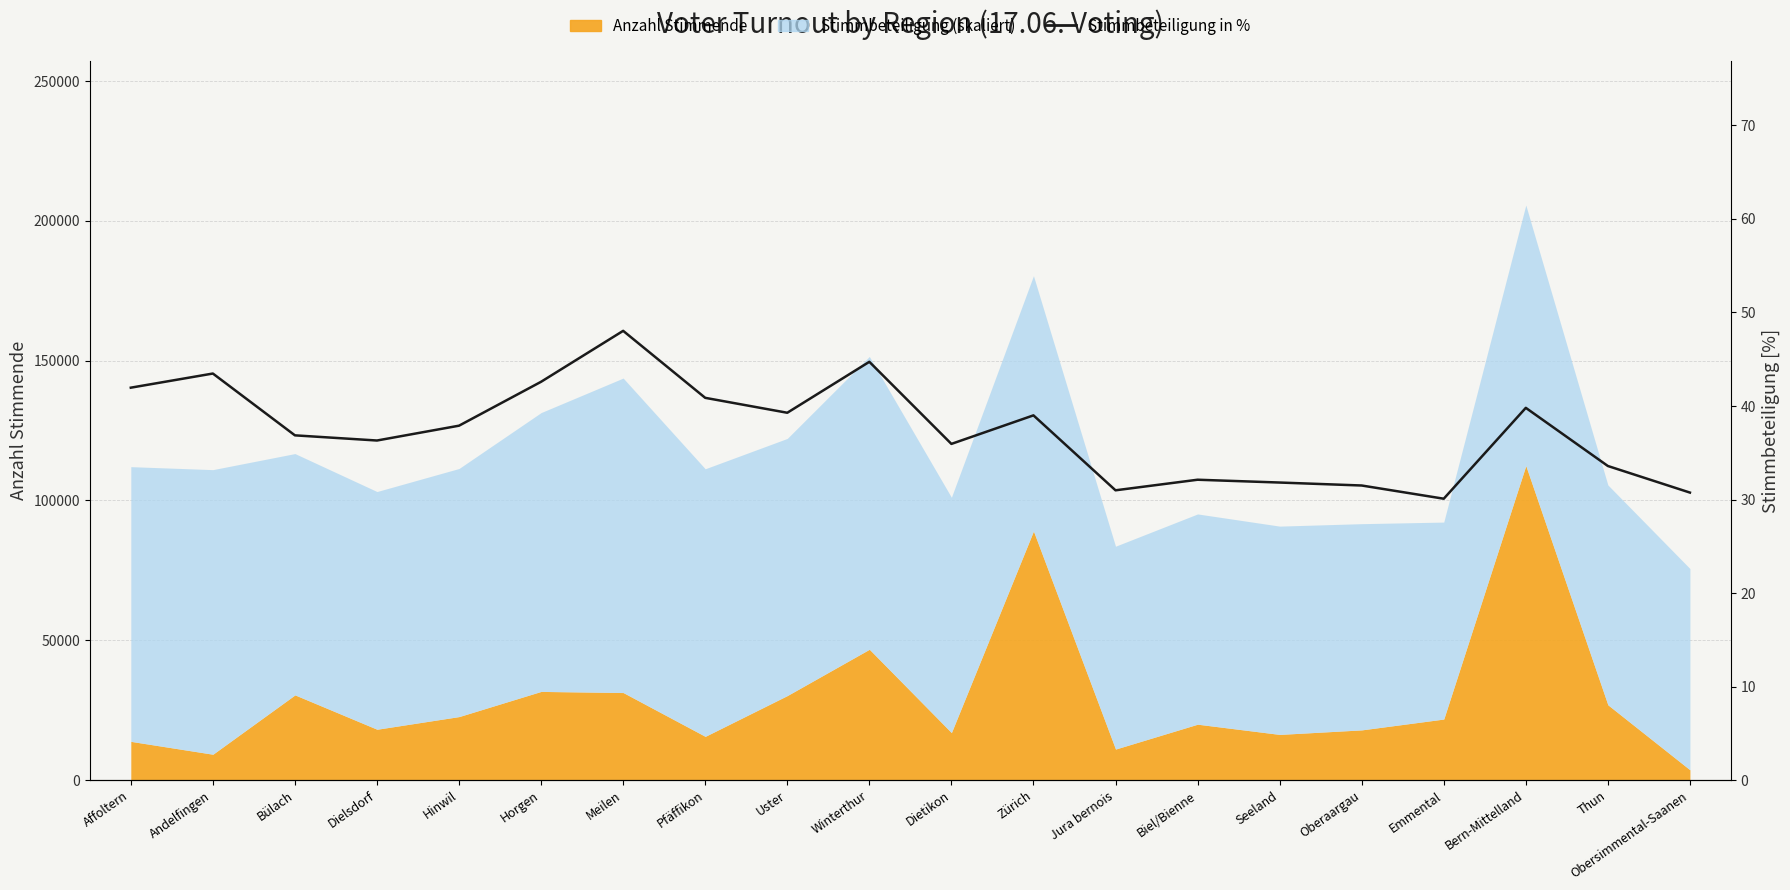

Reading left to right, extract all data points from this chart.

Affoltern=42.0	Andelfingen=43.5	Bülach=36.9	Dielsdorf=36.3	Hinwil=37.9	Horgen=42.6	Meilen=48.0	Pfäffikon=40.9	Uster=39.3	Winterthur=44.7	Dietikon=35.9	Zürich=39.0	Jura bernois=31.0	Biel/Bienne=32.1	Seeland=31.8	Oberaargau=31.5	Emmental=30.1	Bern-Mittelland=39.8	Thun=33.6	Obersimmental-Saanen=30.7